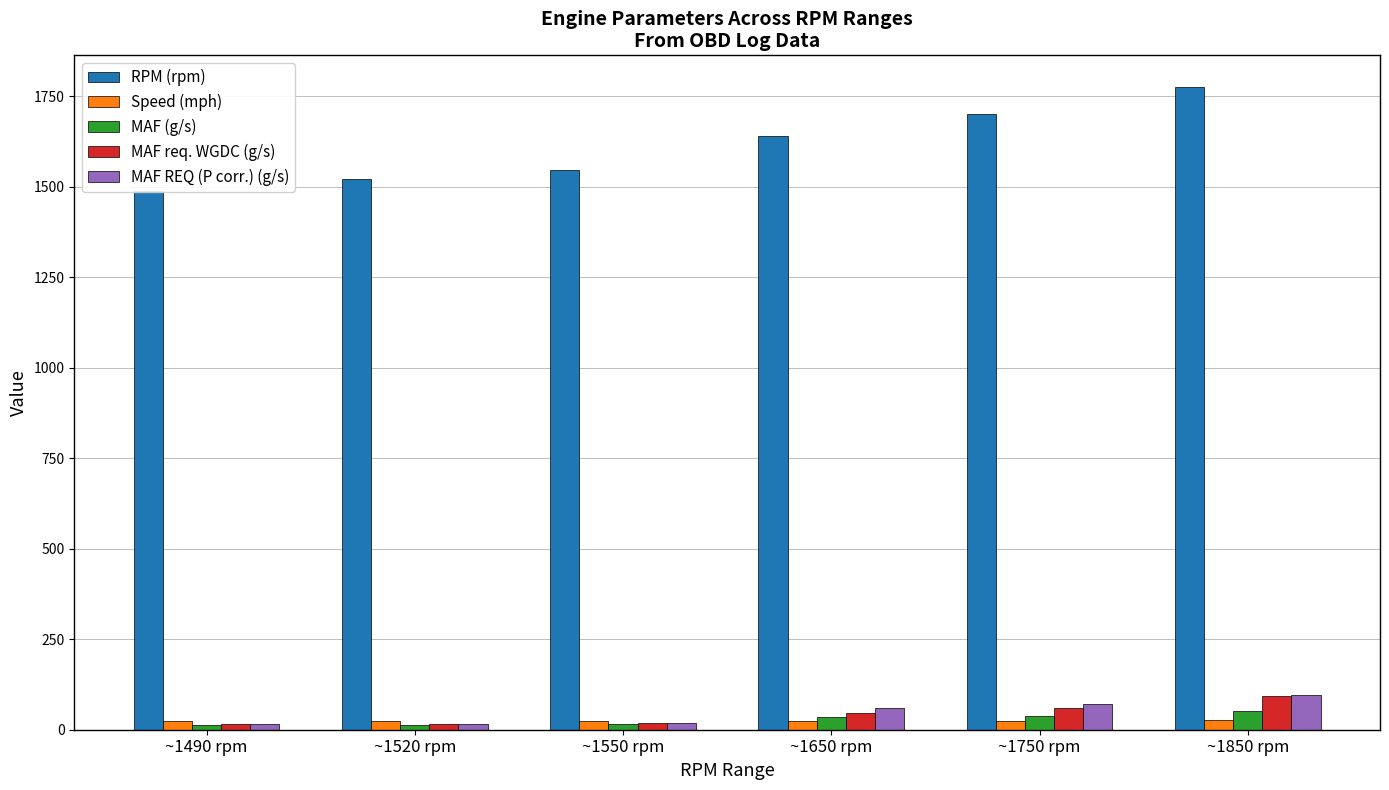

Which series changed the most between ~1550 rpm and ~1650 rpm?

RPM (rpm)